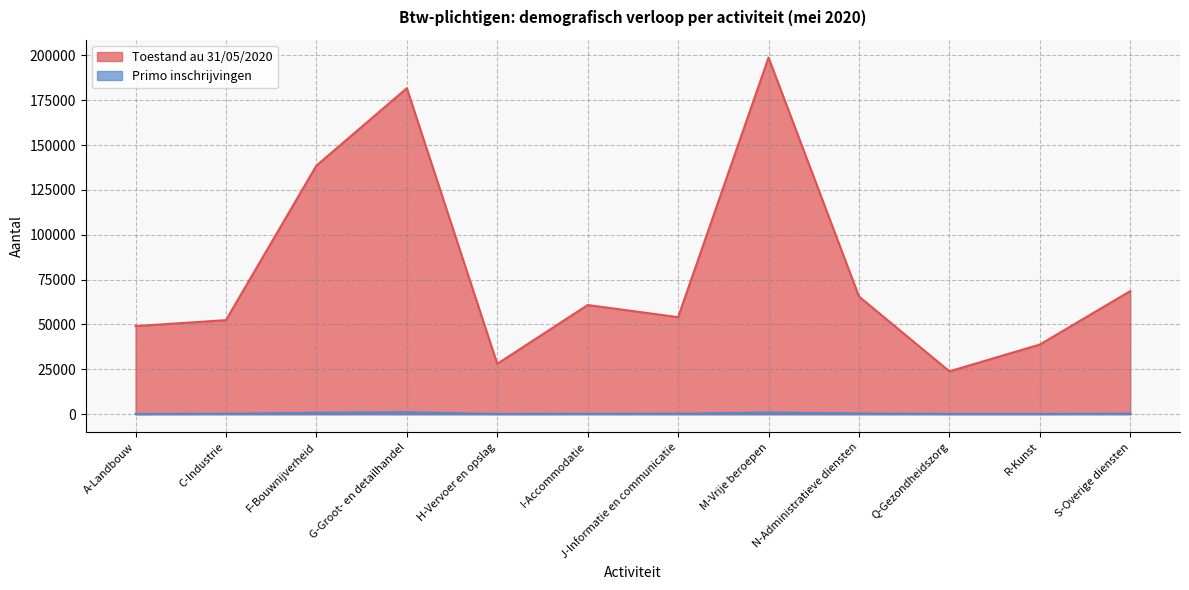

True or false: Primo inschrijvingen has a value of 907 at M-Vrije beroepen.

True